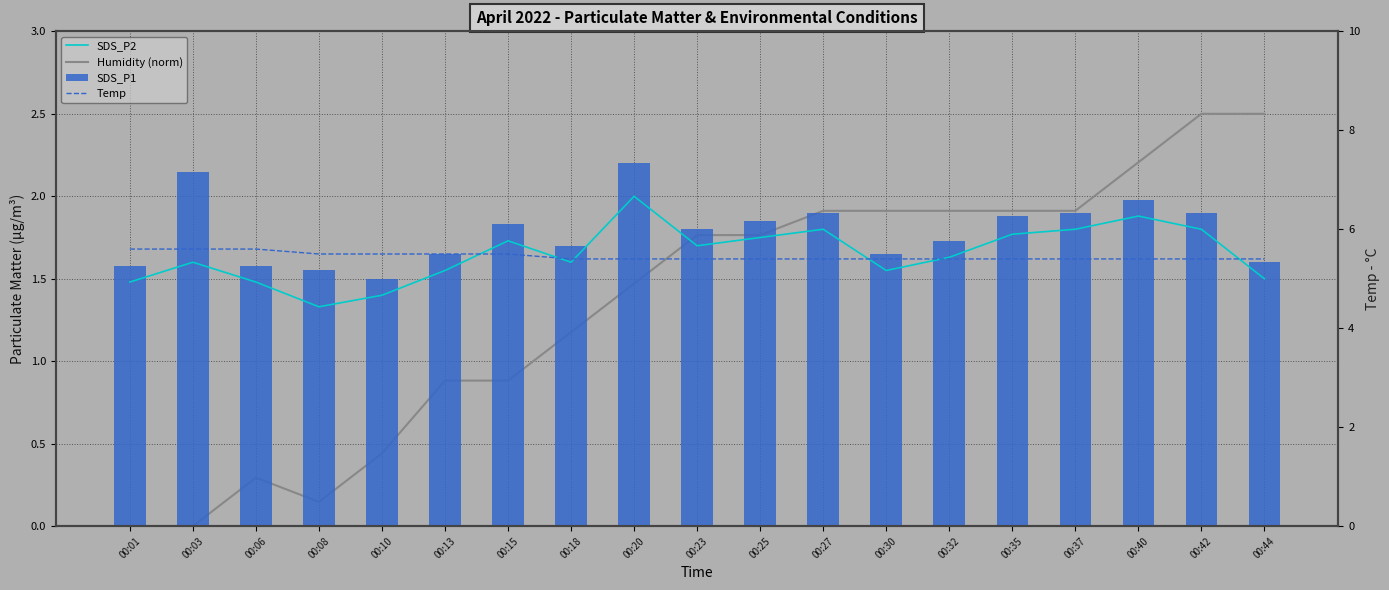

Which category has the highest value in the SDS_P1 series?

00:20